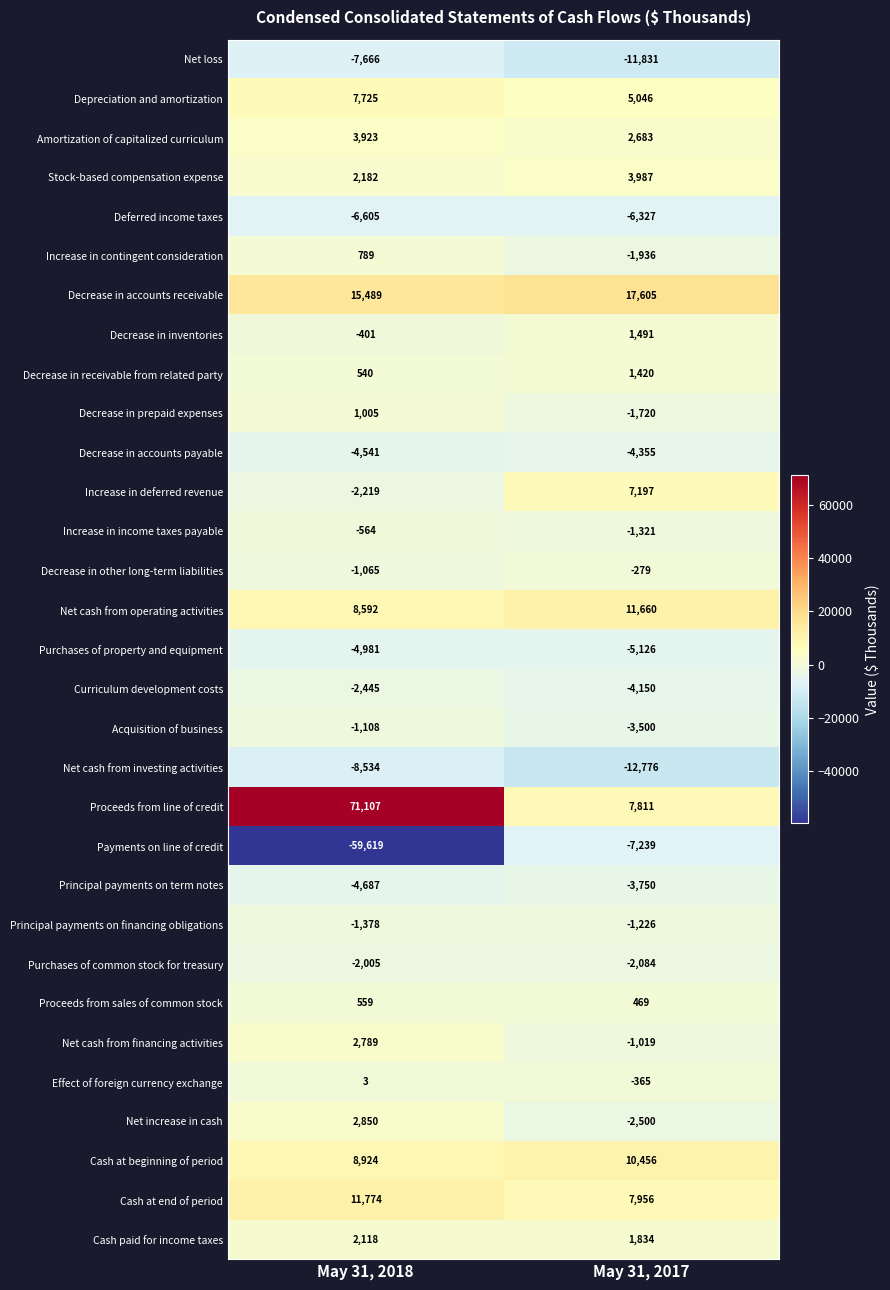

List the series in order of their peak value, highest first.

Proceeds from line of credit, Decrease in accounts receivable, Cash at end of period, Net cash from operating activities, Cash at beginning of period, Depreciation and amortization, Increase in deferred revenue, Stock-based compensation expense, Amortization of capitalized curriculum, Net increase in cash, Net cash from financing activities, Cash paid for income taxes, Decrease in inventories, Decrease in receivable from related party, Decrease in prepaid expenses, Increase in contingent consideration, Proceeds from sales of common stock, Effect of foreign currency exchange, Decrease in other long-term liabilities, Increase in income taxes payable, Acquisition of business, Principal payments on financing obligations, Purchases of common stock for treasury, Curriculum development costs, Principal payments on term notes, Decrease in accounts payable, Purchases of property and equipment, Deferred income taxes, Payments on line of credit, Net loss, Net cash from investing activities